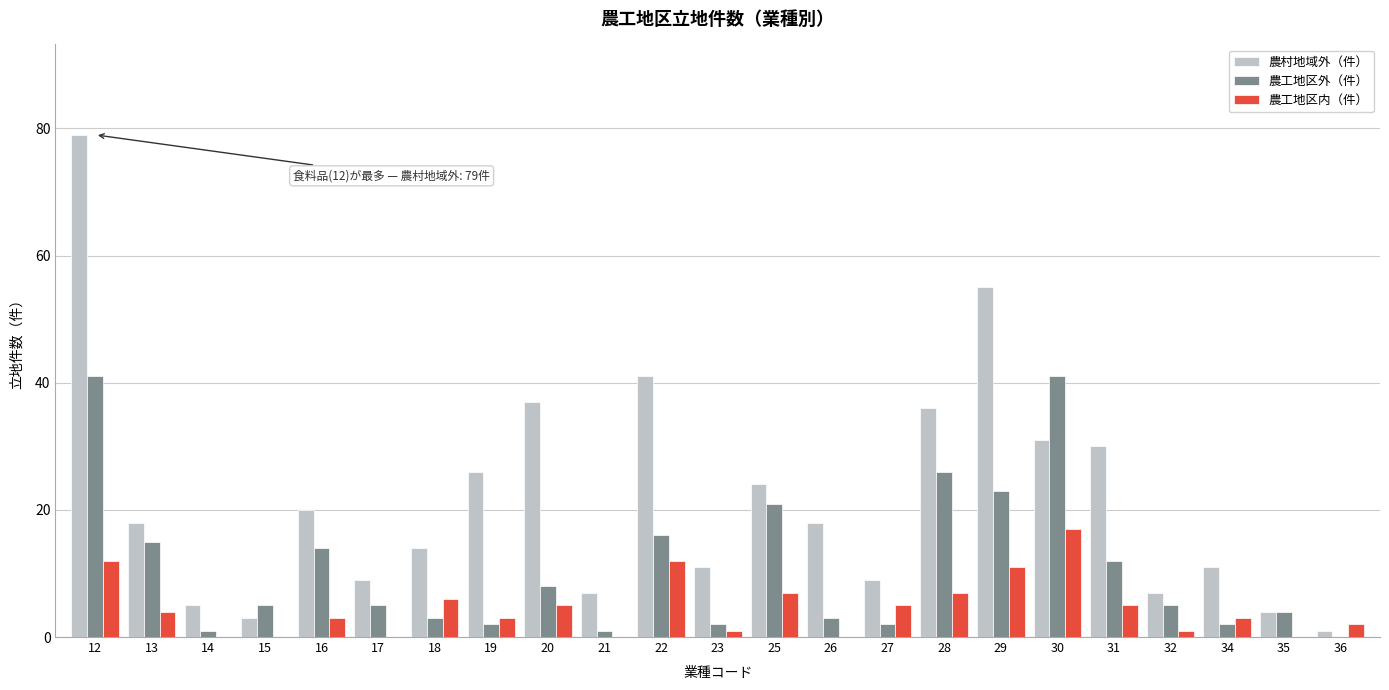

What is the sum of all 農工地区内（件） values?

104